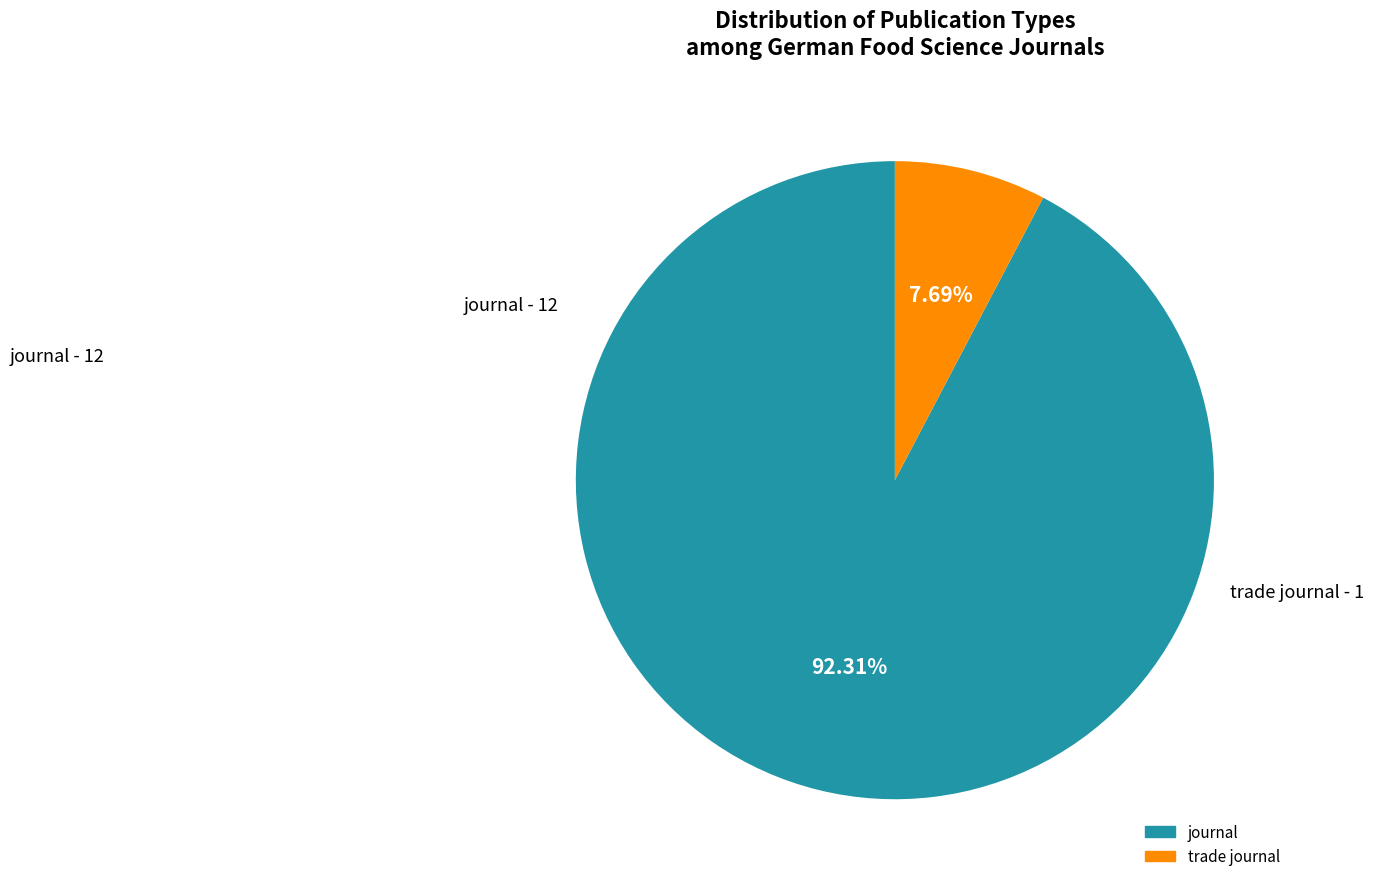

To the nearest percent, what is the difference between the trade journal and journal slice percentages?

85%